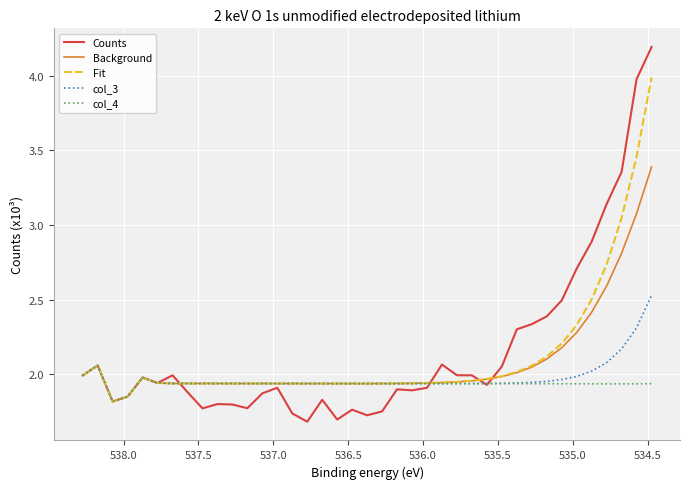

What is the average value of the Counts series?

2.2